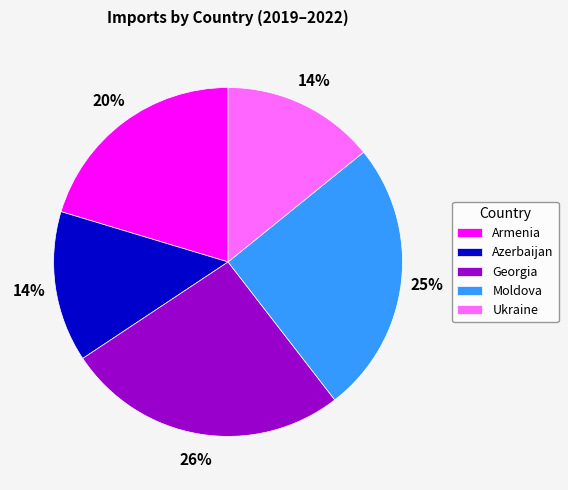

Do Moldova and Azerbaijan together represent more than half of the pie?

No